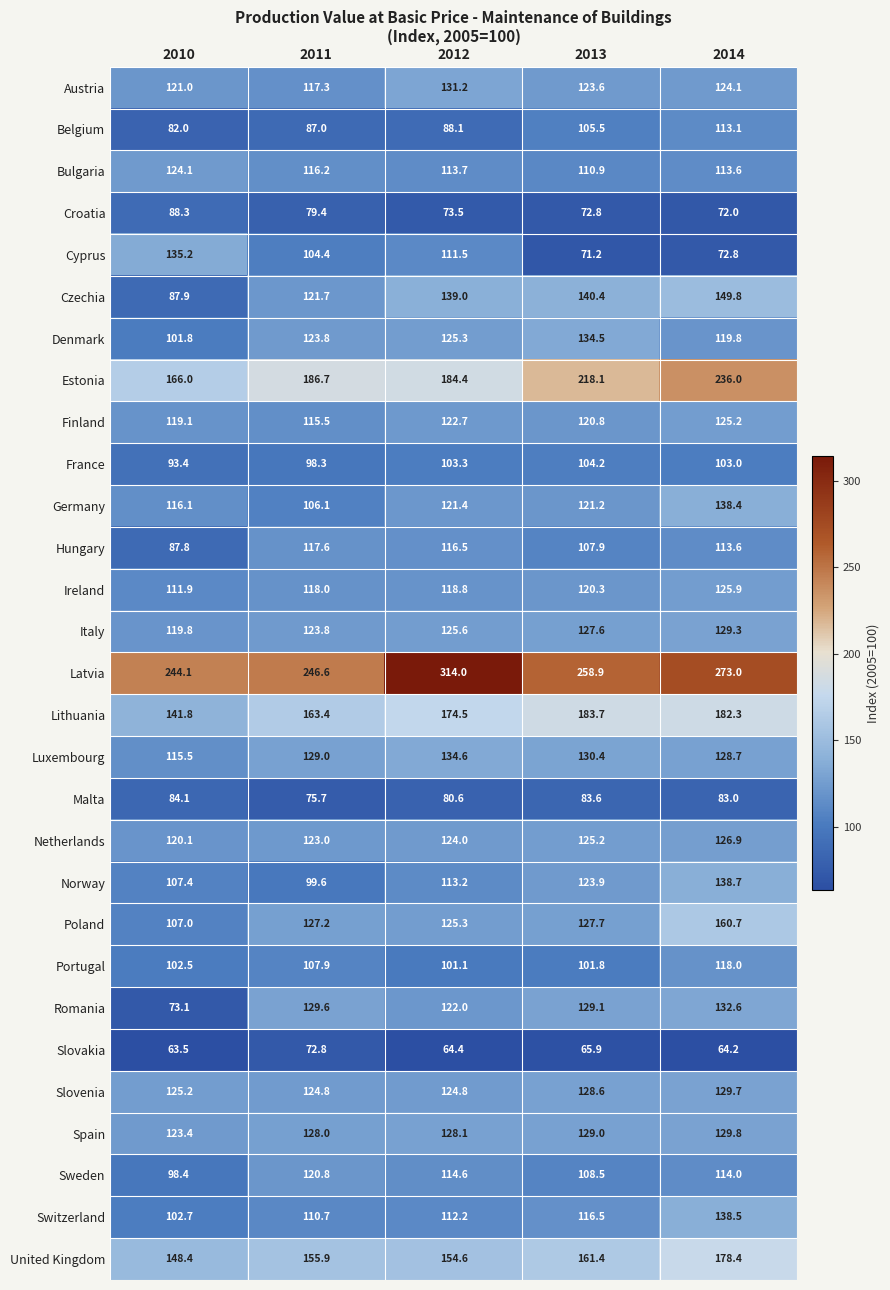

What is the smallest value displayed?

63.5